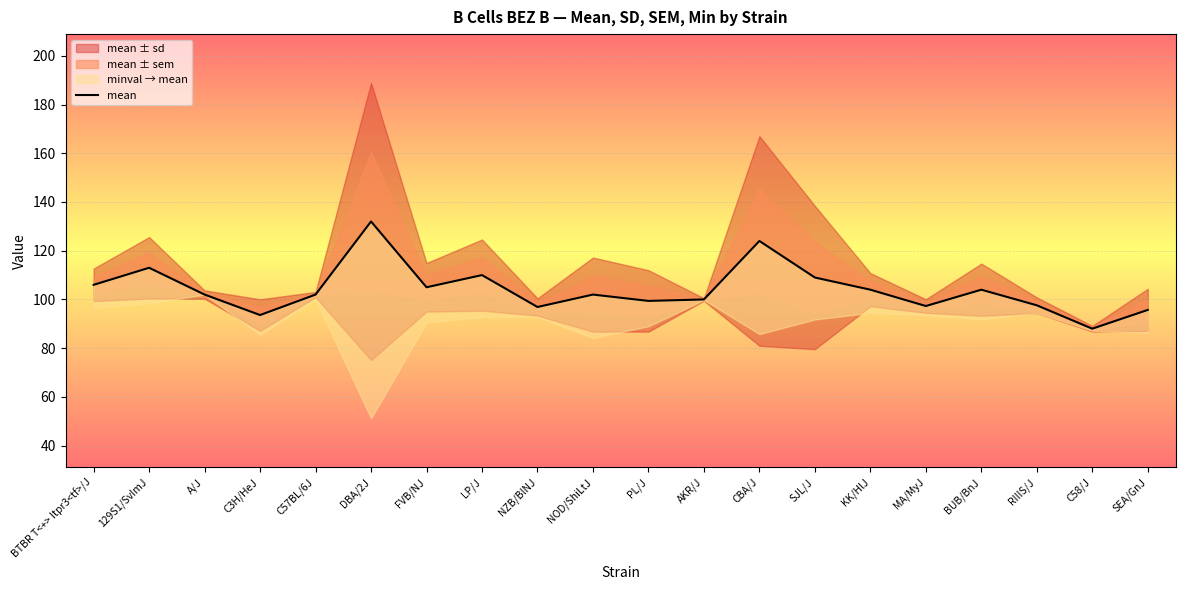

What is the sum of the values at C3H/HeJ and LP/J?

203.6